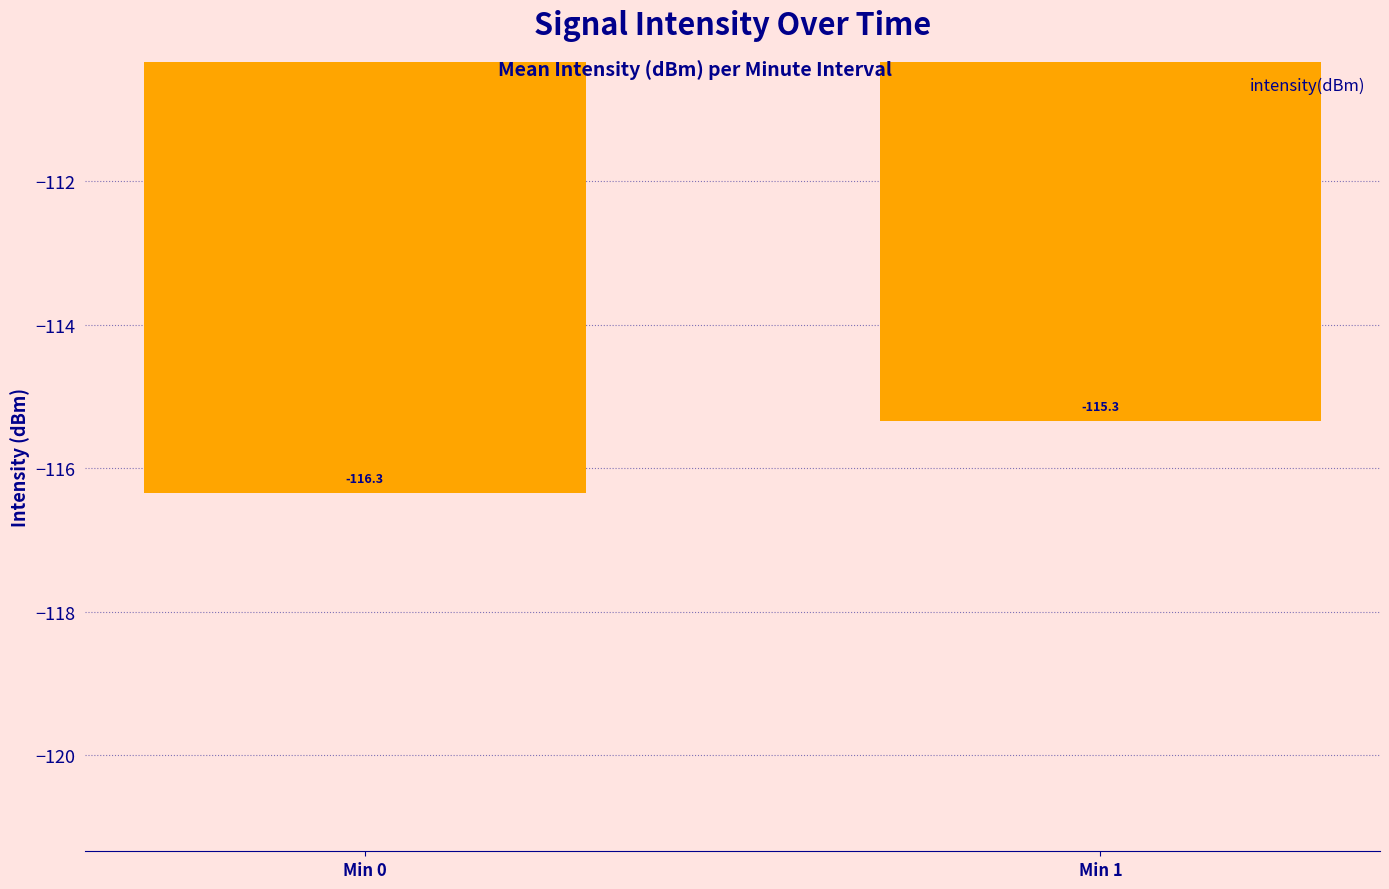

The value at Min 1 is -115.3. True or false?

True